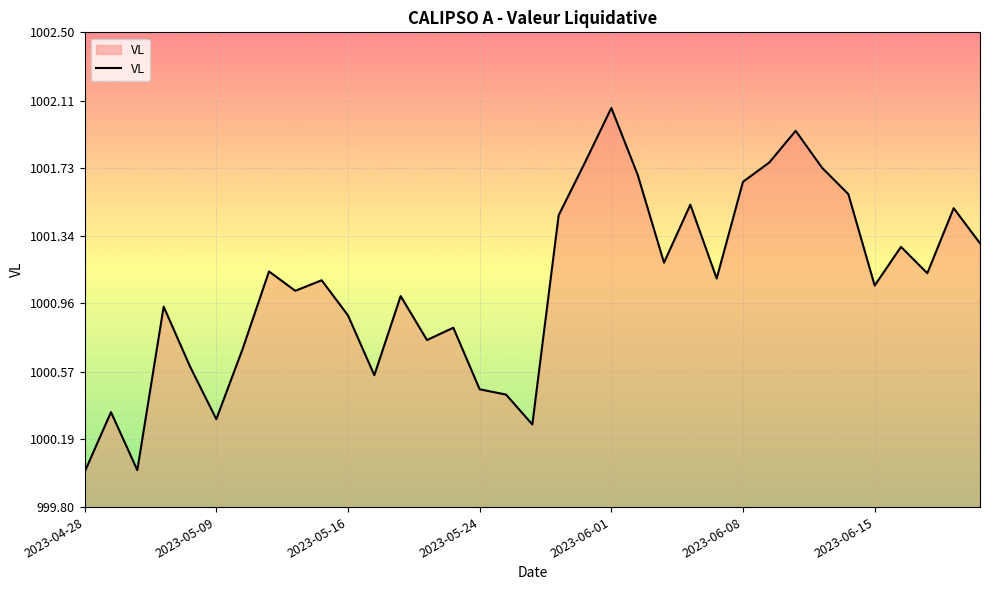

What is the difference between the maximum and minimum values?

2.1